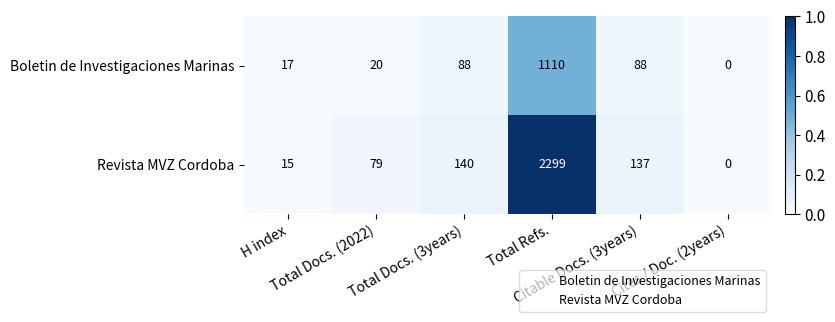

What is the average value of the Revista MVZ Cordoba series?

445